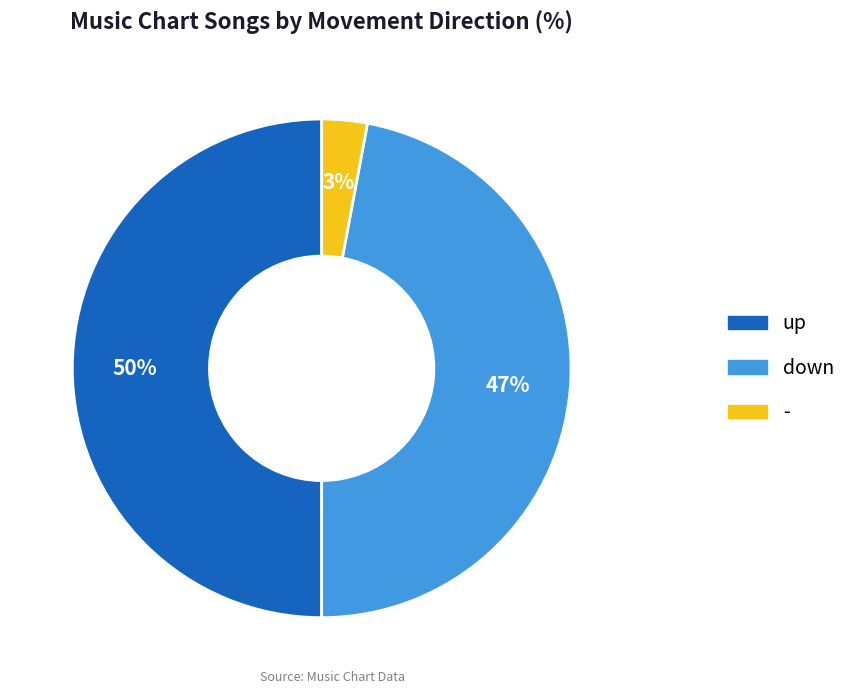

Which category has the biggest portion of the pie?

up